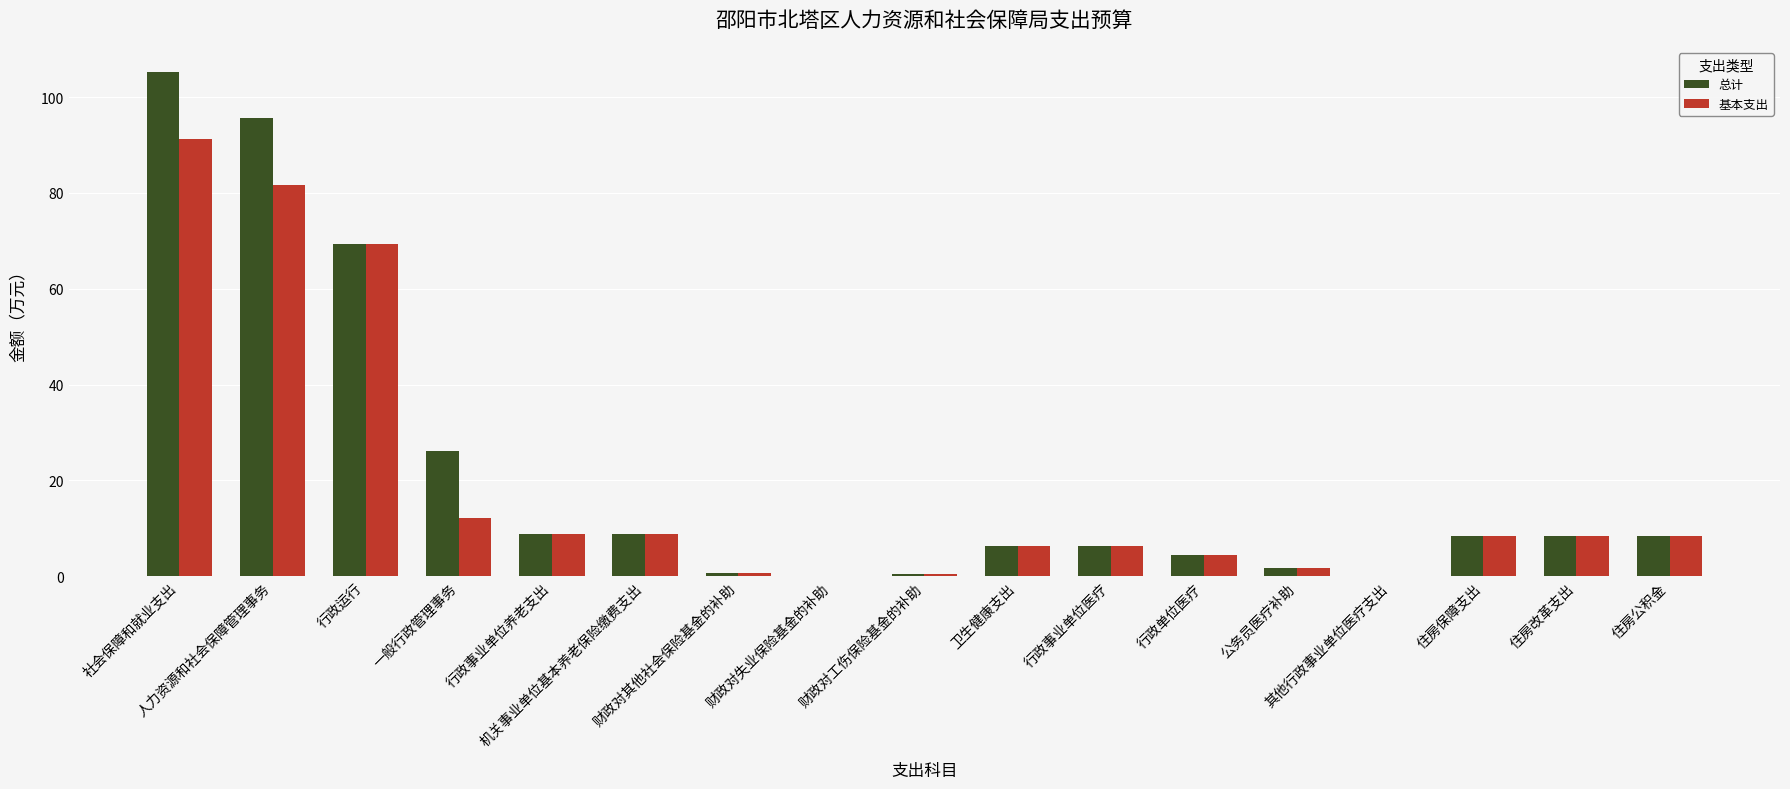

What are all the series names shown in the legend?

总计, 基本支出